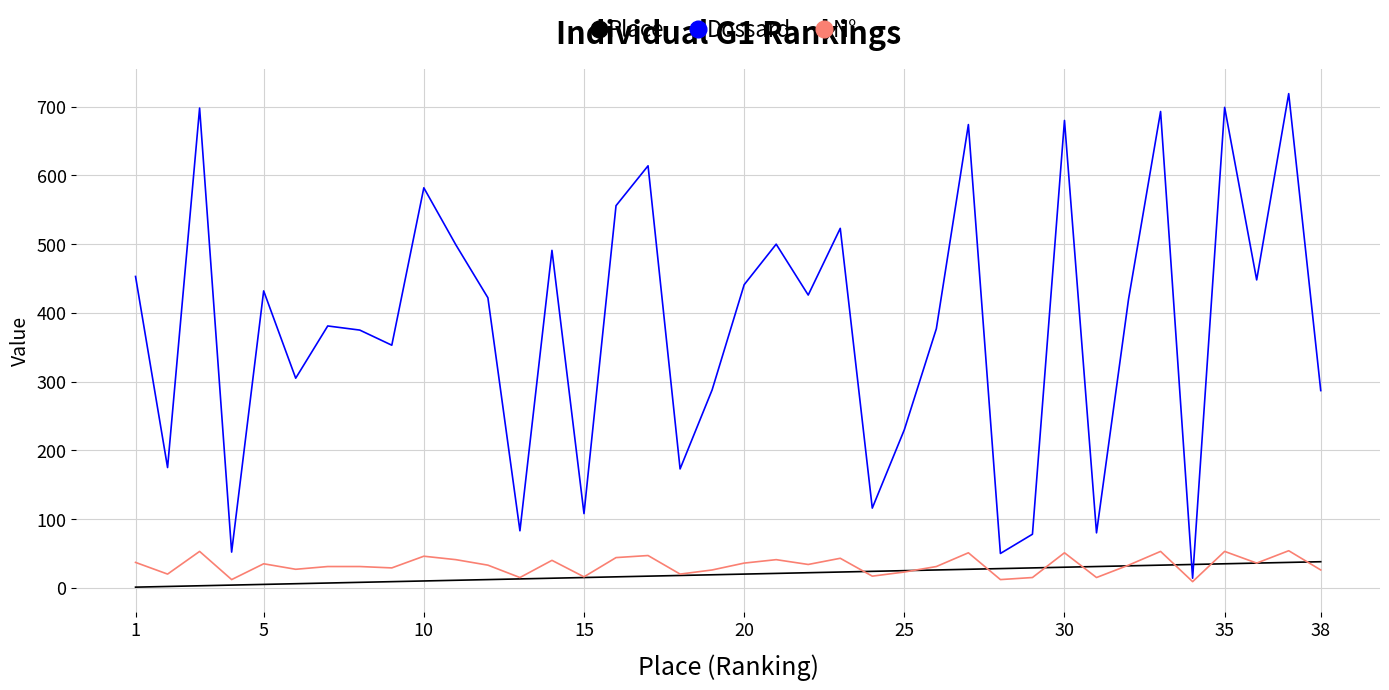

What is the maximum value for Place?

38